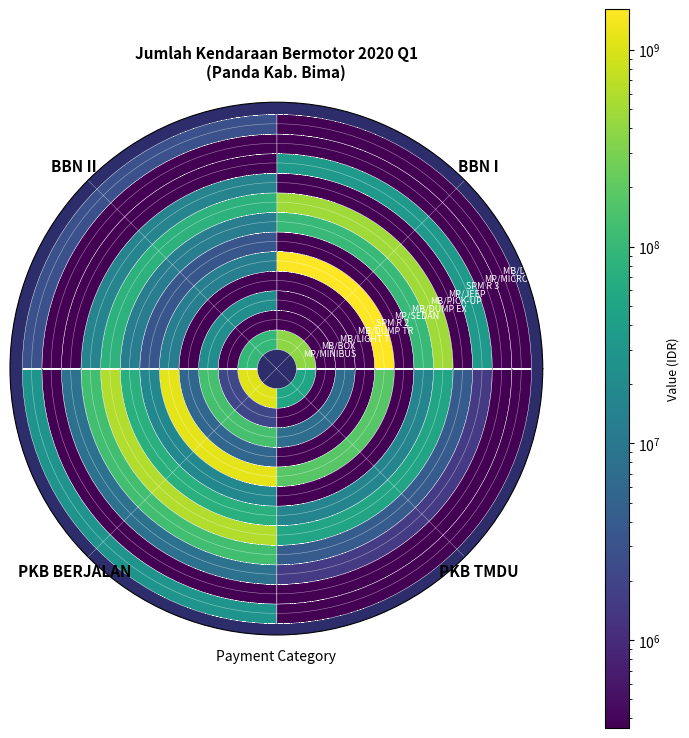

List the labels in order of MB/DOUBLE CABIN value, smallest first.

BBN I, PKB TMDU, BBN II, PKB BERJALAN